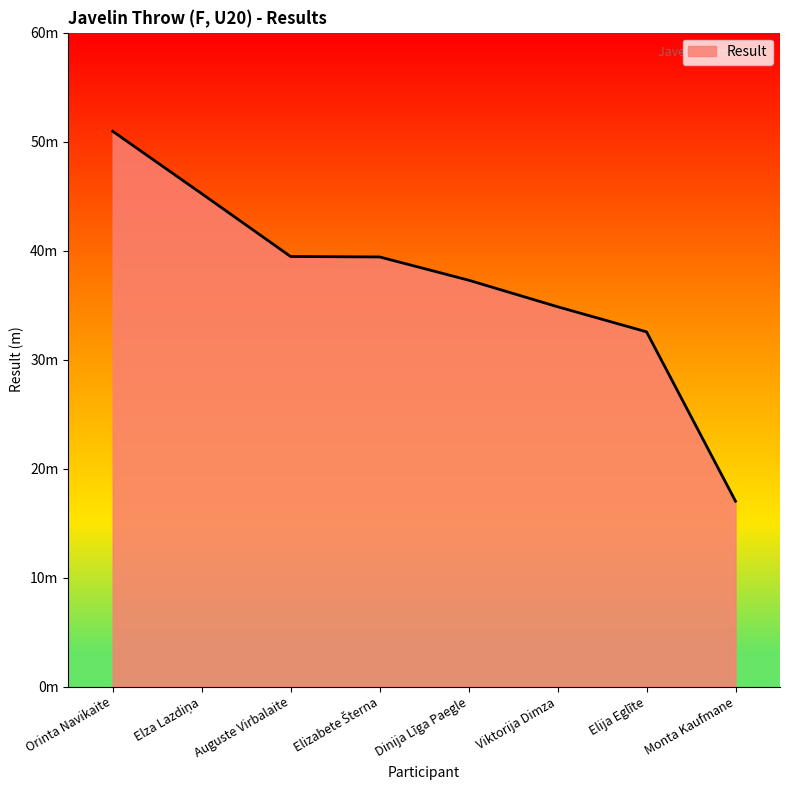

Which category has the lowest value across all series?

Monta Kaufmane